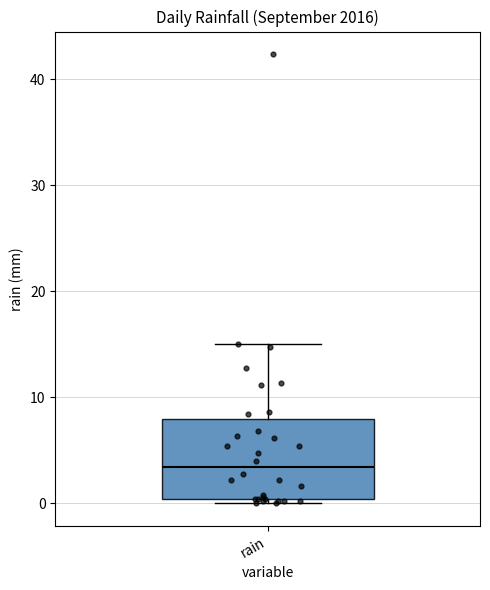

Where is the lower edge of the box for rain on the y-axis? The values are not printed on the chart, so give them approximately, as read against the axis.

0